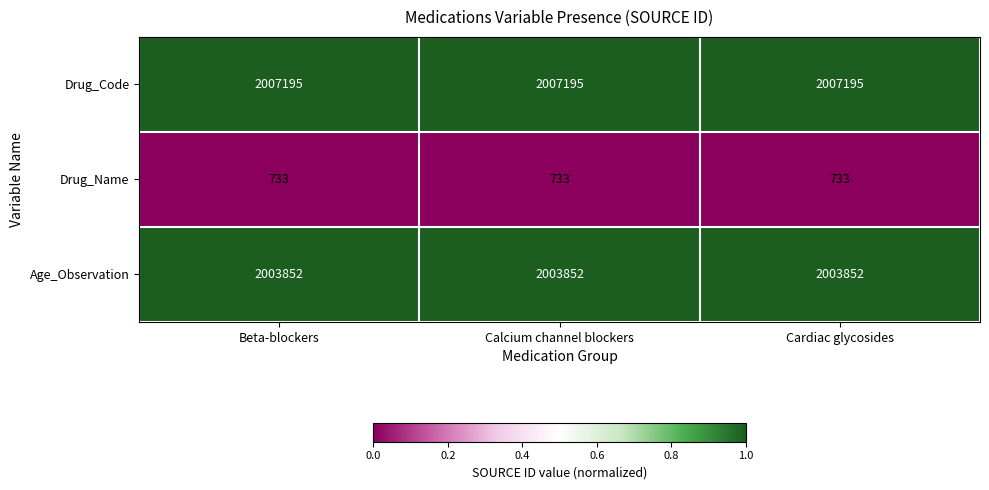

What is the minimum value for Drug_Name?

733